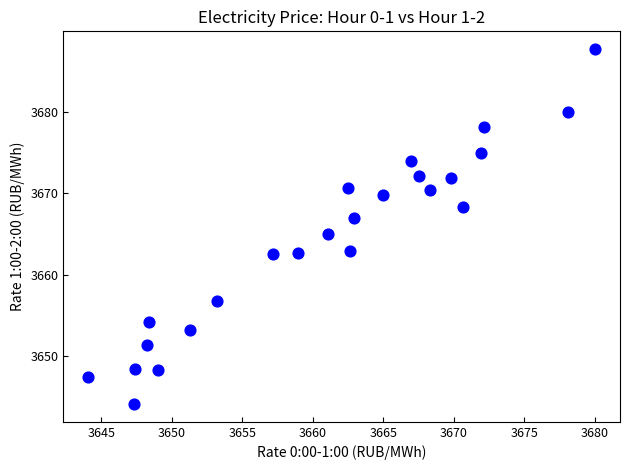

What is the range of X values (max minus min)?

35.9